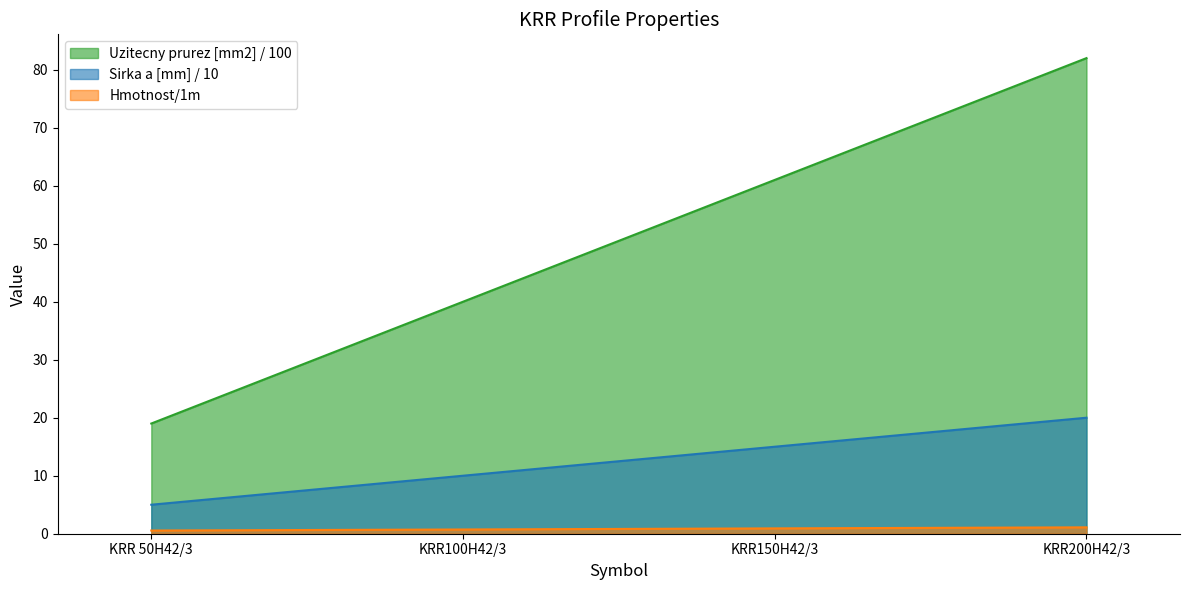

Reading right to left, extract all data points from this chart.

Sirka a [mm]: KRR200H42/3=82.0	KRR150H42/3=61.0	KRR100H42/3=40.0	KRR 50H42/3=19.0
Hmotnost/1m: KRR200H42/3=1.1	KRR150H42/3=0.9	KRR100H42/3=0.7	KRR 50H42/3=0.6
Uzitecny prurez [mm2]: KRR200H42/3=20.0	KRR150H42/3=15.0	KRR100H42/3=10.0	KRR 50H42/3=5.0